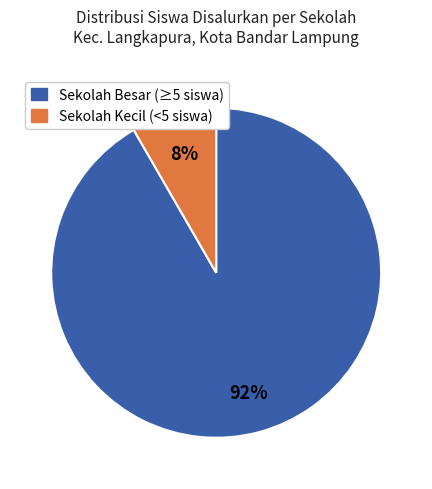

Does any single category account for the majority?

Yes